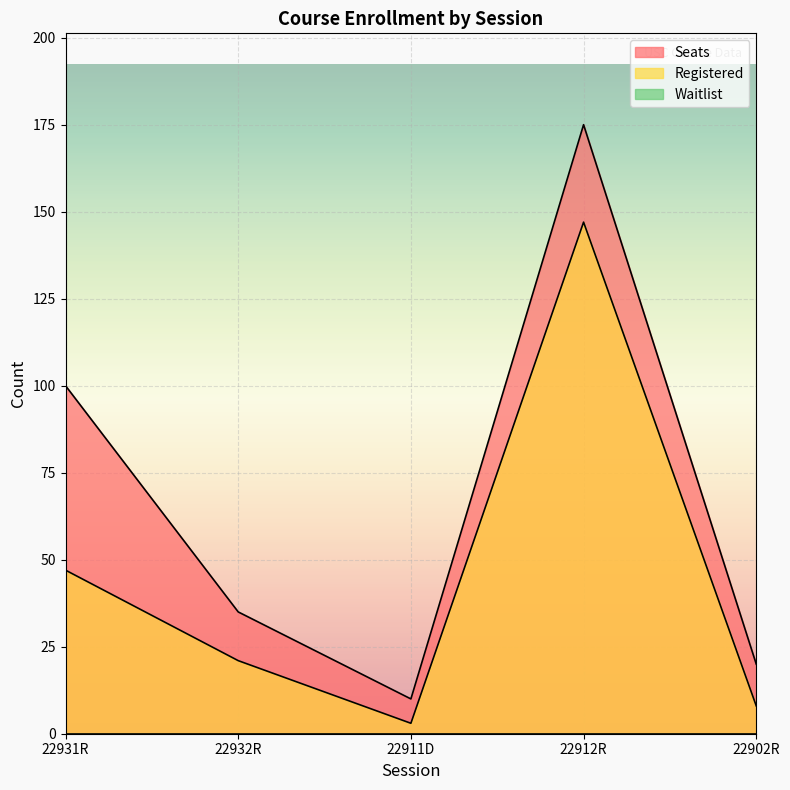

What is the label of the 3rd point from the right?

22911D